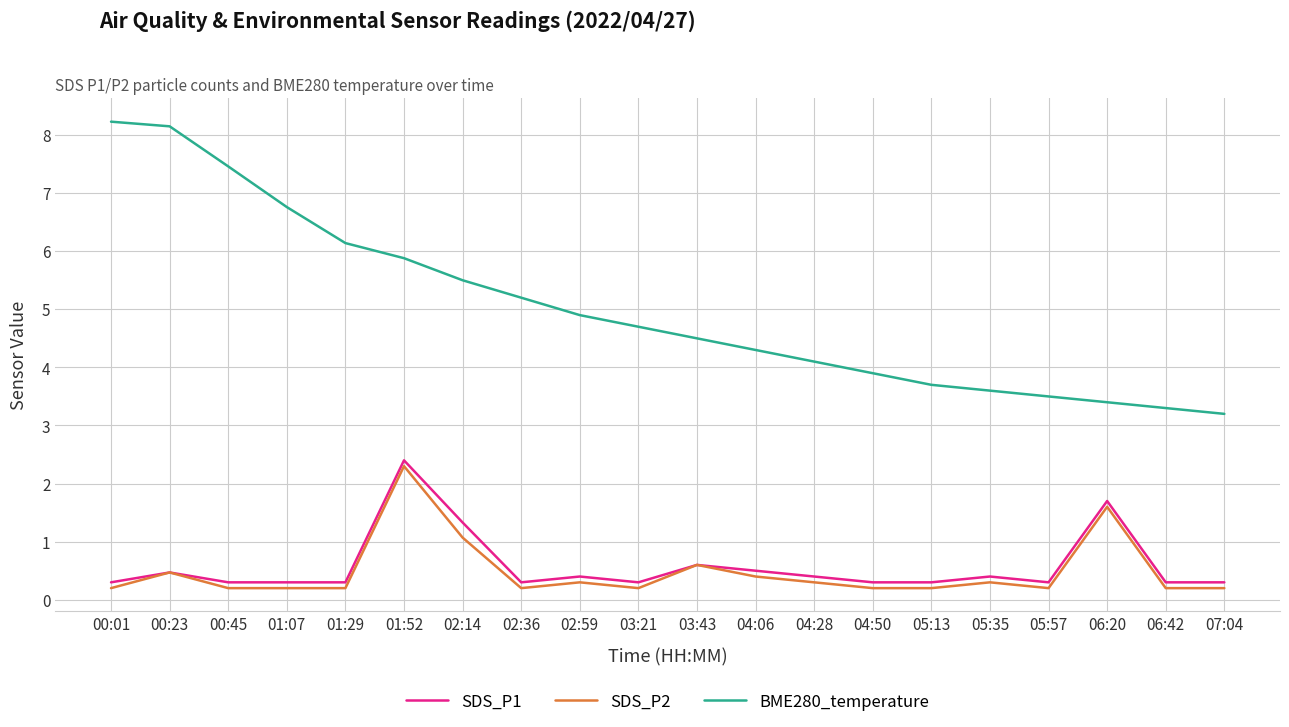

Is it true that BME280_temperature equals 1.8 at 07:04?

False